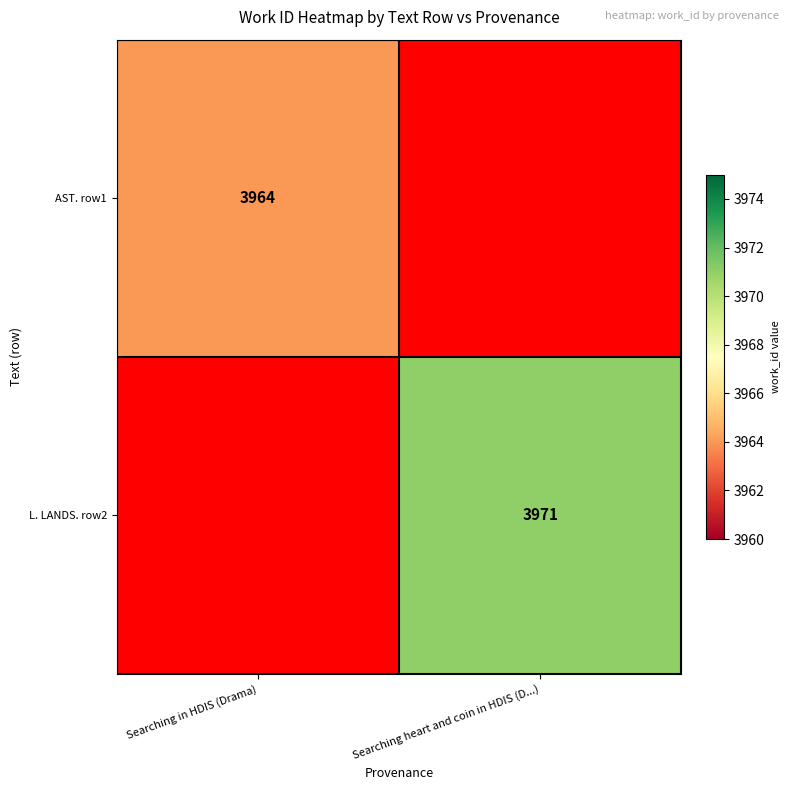

How many distinct data groups are displayed?

2